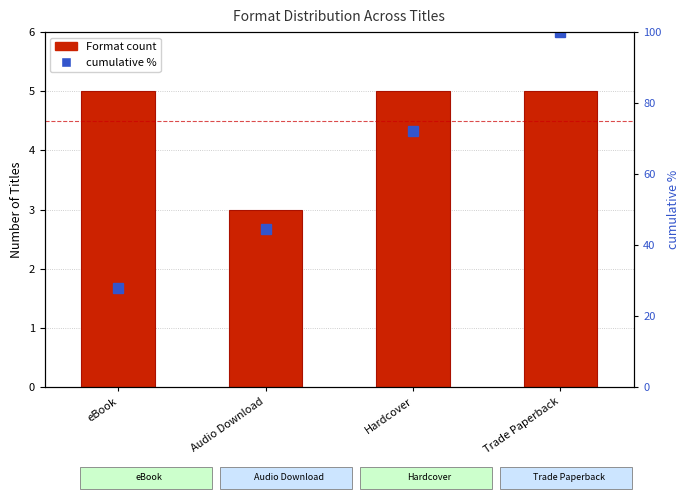

What is the average value of the cumulative % series?

61.1